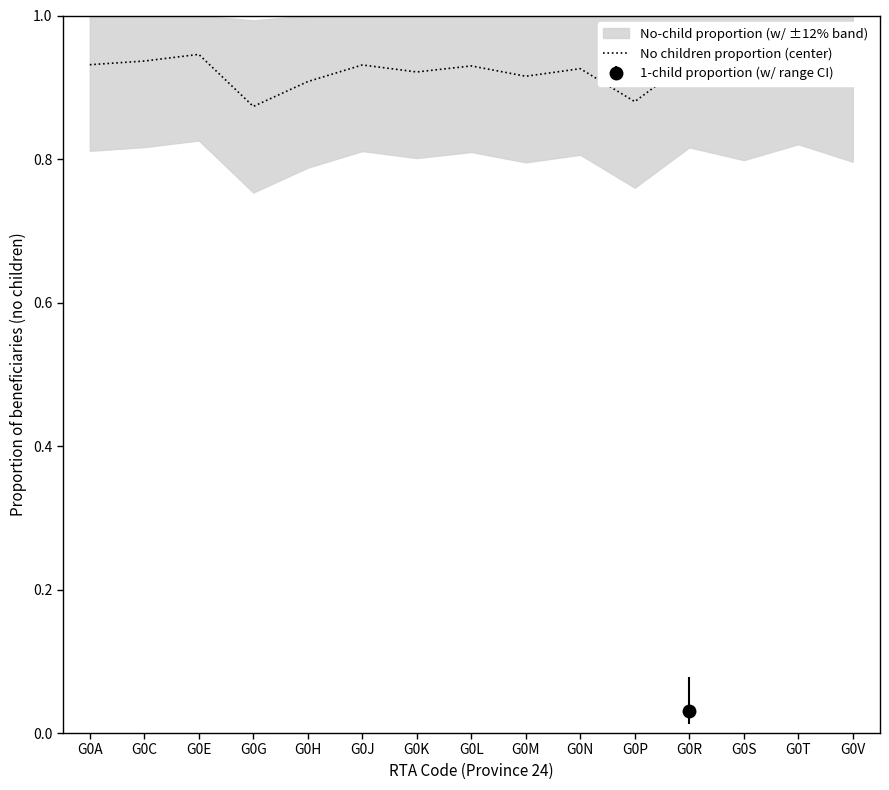

Count the values in the range 0 to 1.

15